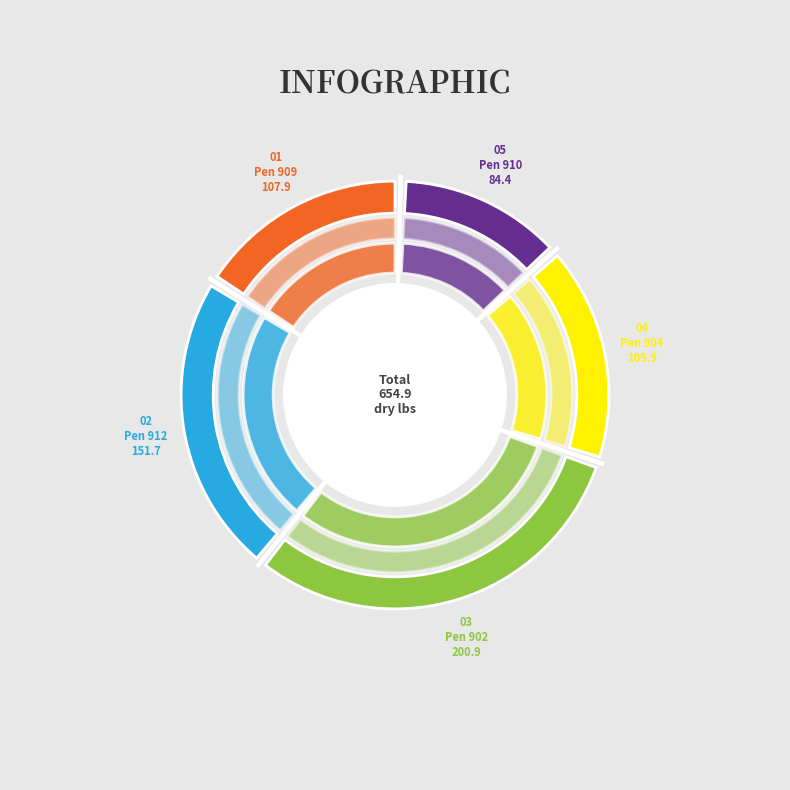

Approximately how many times larger is the value at 910 compared to 912?

0.6